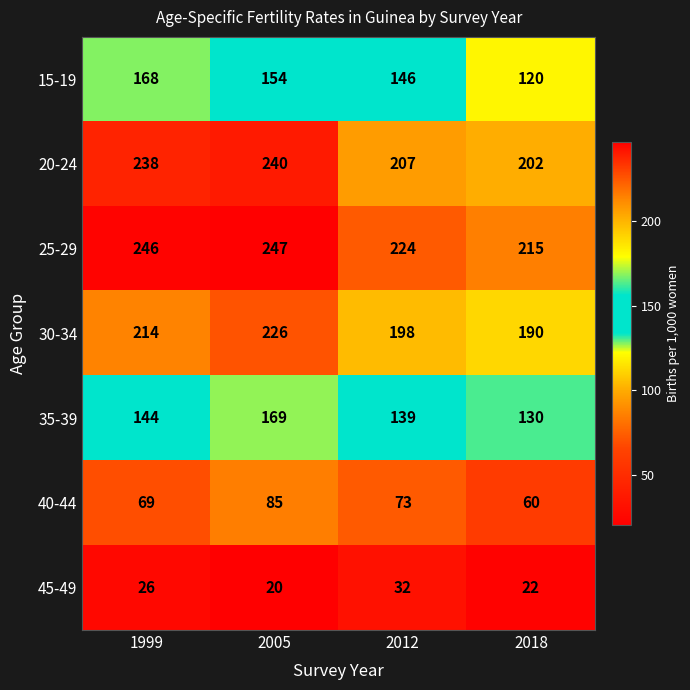

What is the total value across all series at 2005?

1141